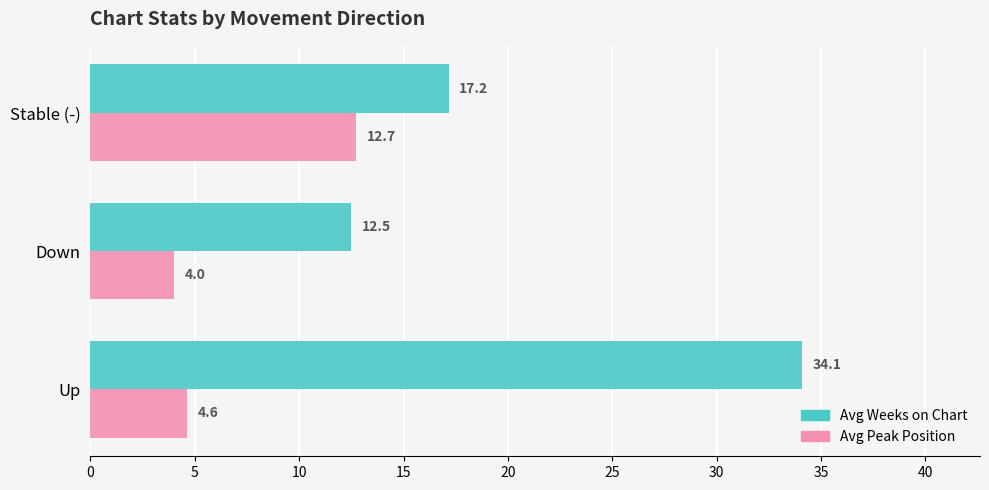

Which series has the widest spread of values?

Avg Weeks on Chart